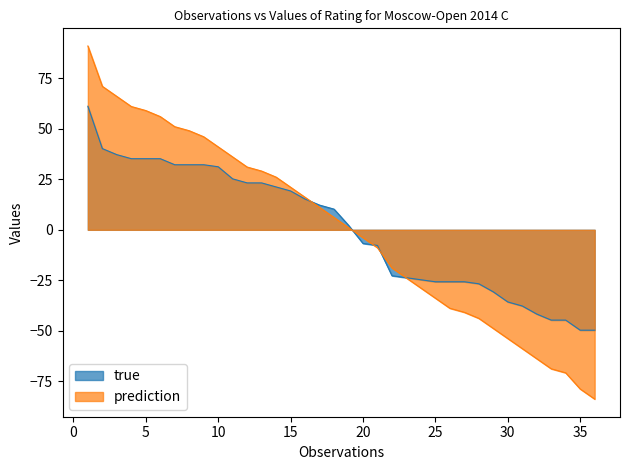

Does the chart display data point markers on the line(s)?

No